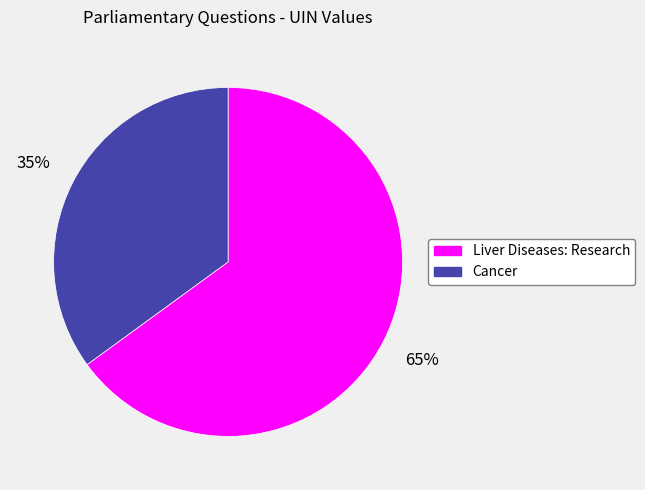

Count the number of slices in the pie.

2